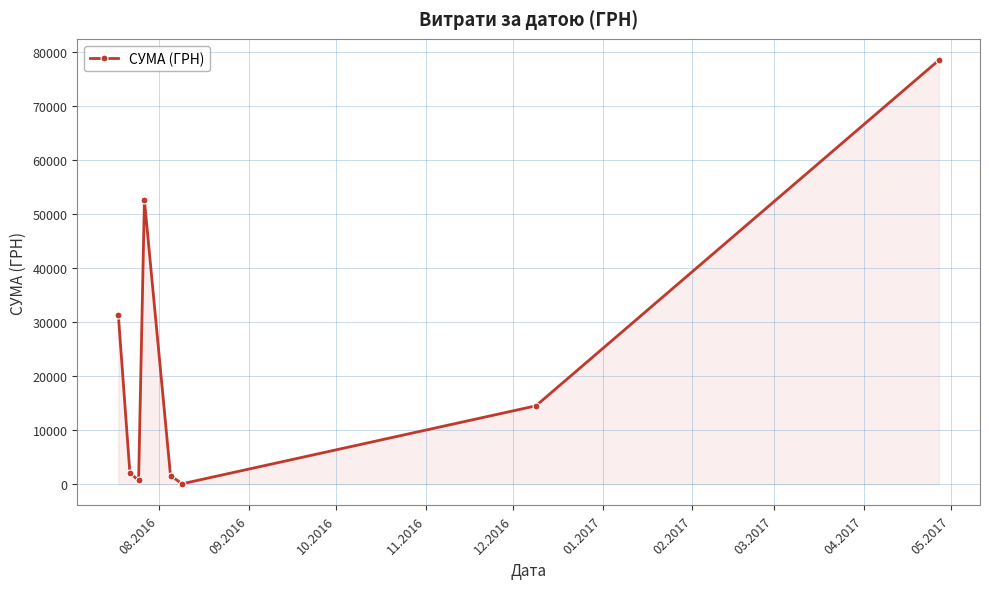

True or false: there are more than 0 points higher than both neighbors.

True